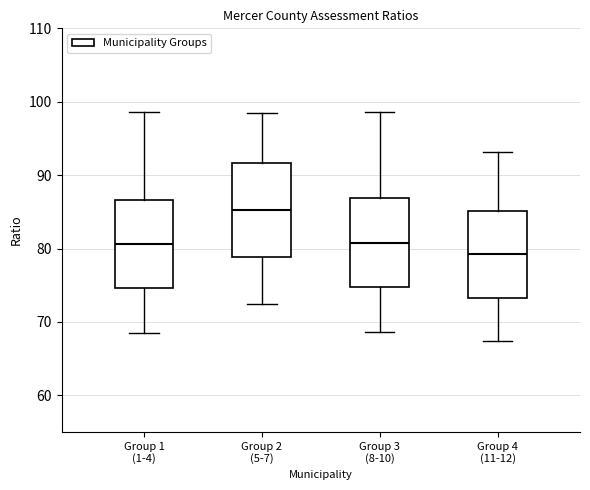

Reading left to right, read every box against the y-axis: the position of its median line, the range the box covers, and the ends of its whiskers. The values are not printed on the chart, so give them approximately, as read against the axis.

Group 1 (1-4): median 81, box 75 to 87, whiskers 69 to 99
Group 2 (5-7): median 85, box 79 to 92, whiskers 72 to 98
Group 3 (8-10): median 81, box 75 to 87, whiskers 69 to 99
Group 4 (11-12): median 79, box 73 to 85, whiskers 67 to 93